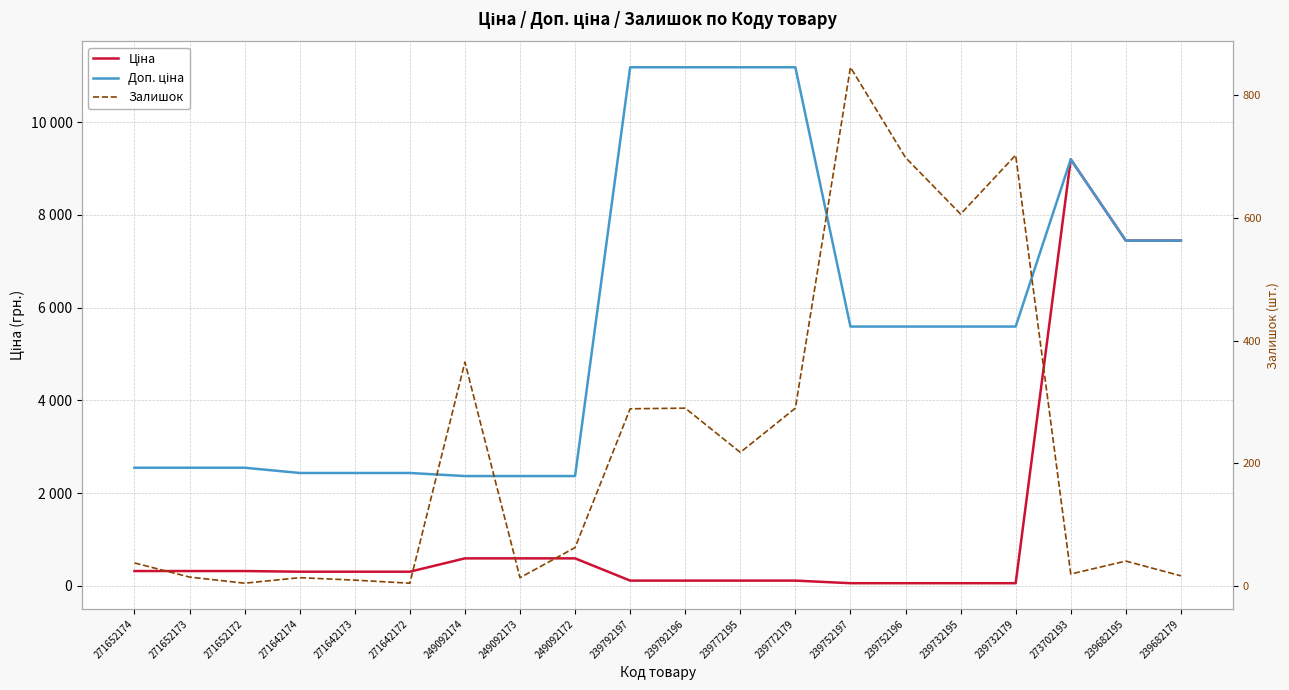

True or false: Доп. ціна and Ціна intersect in this chart.

False